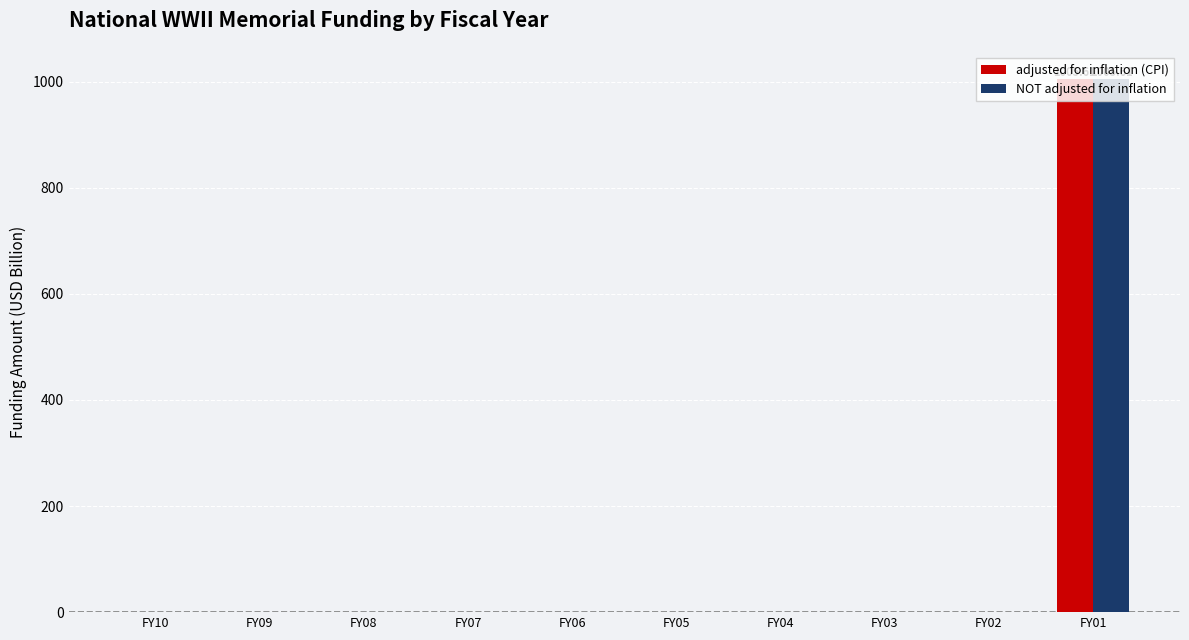

At which category is the sum across all series the highest?

FY01